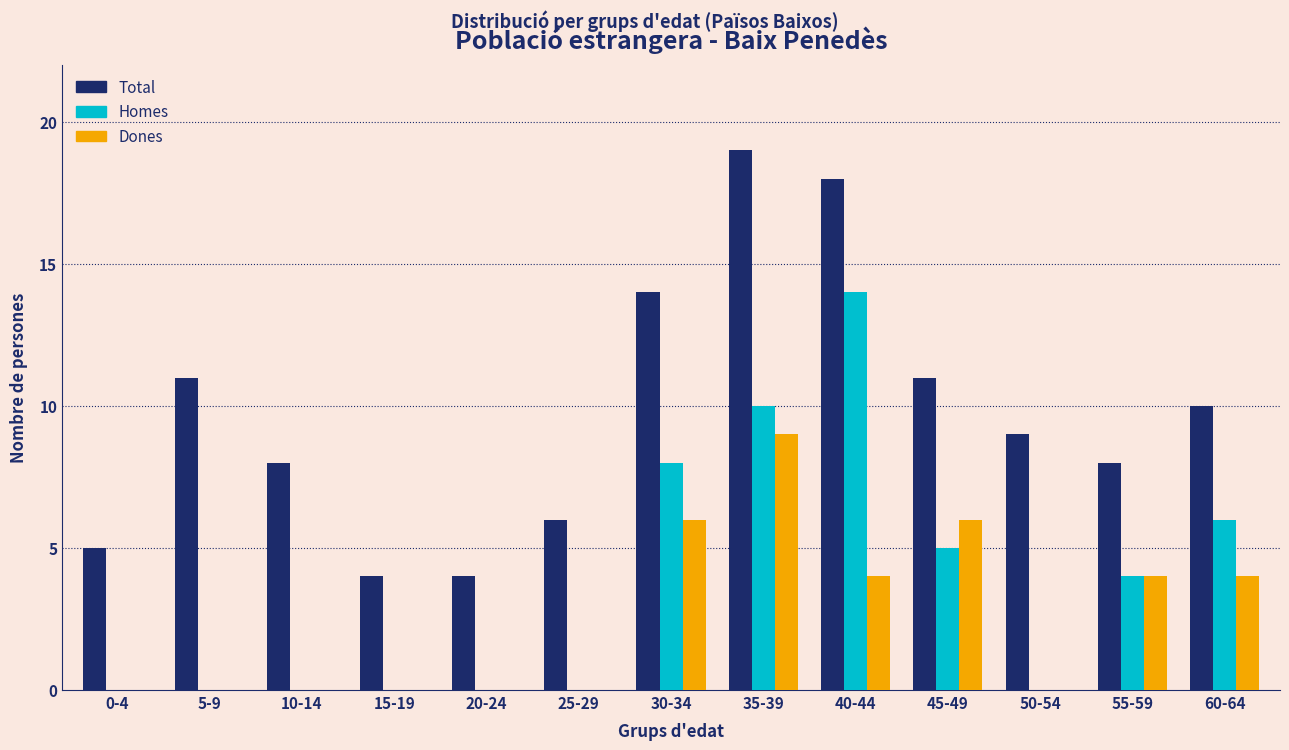

What is the sum of all Homes values?

47